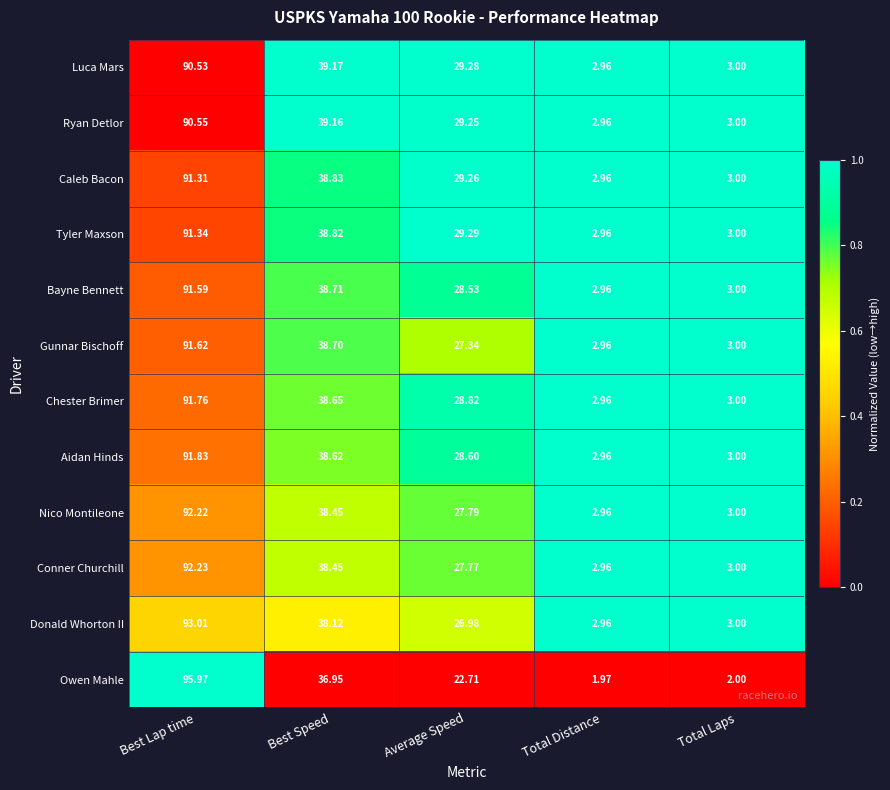

Where does the Caleb Bacon series first go above 29?

Best Lap time